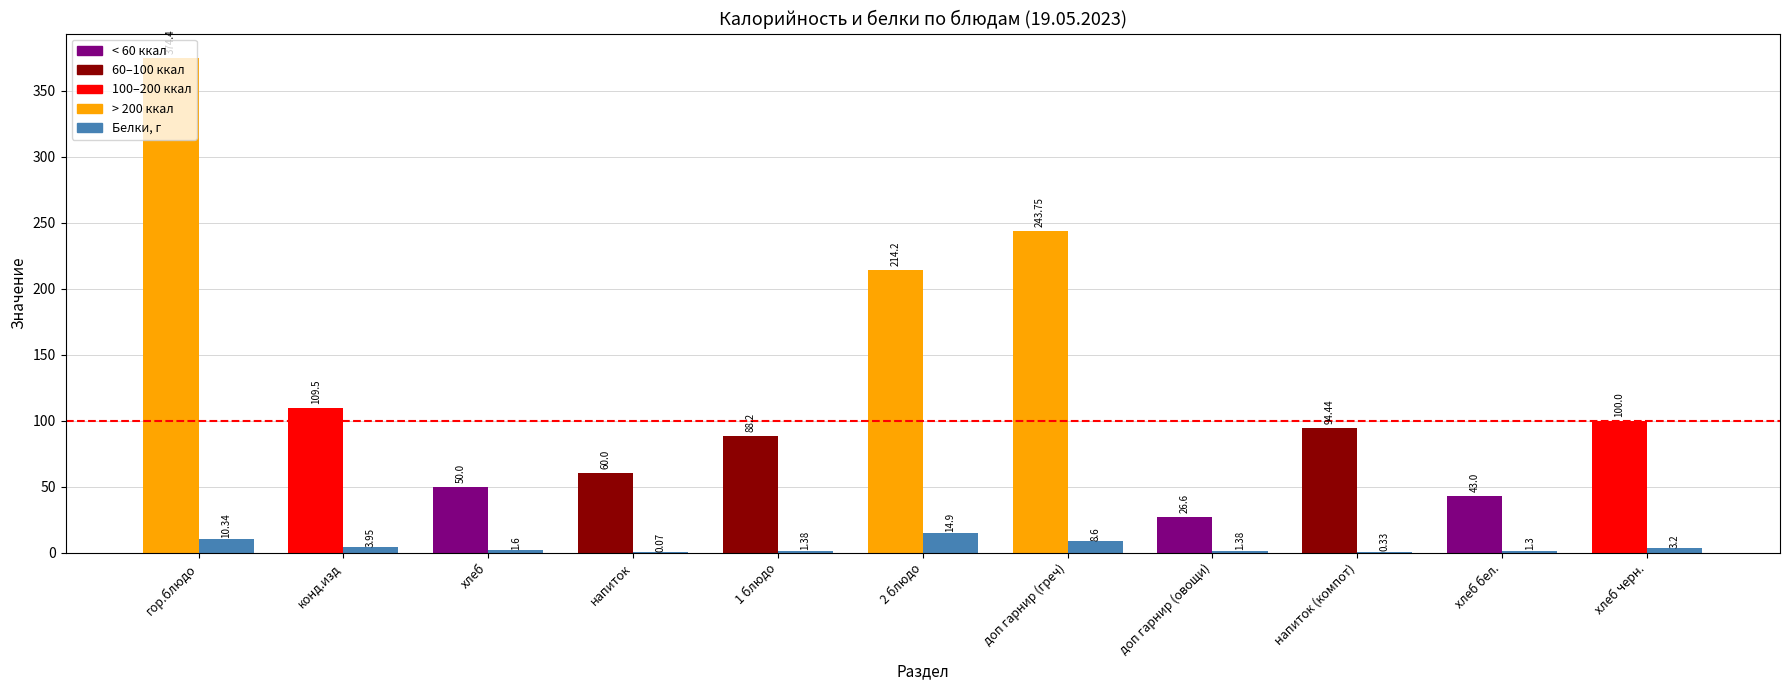

Where does the data first go above 1?

гор.блюдо